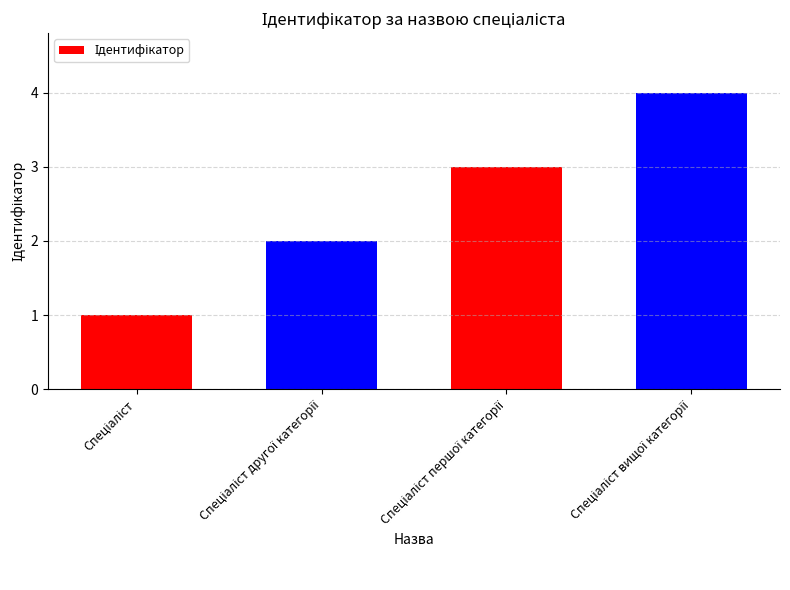

What is the greatest value displayed?

4